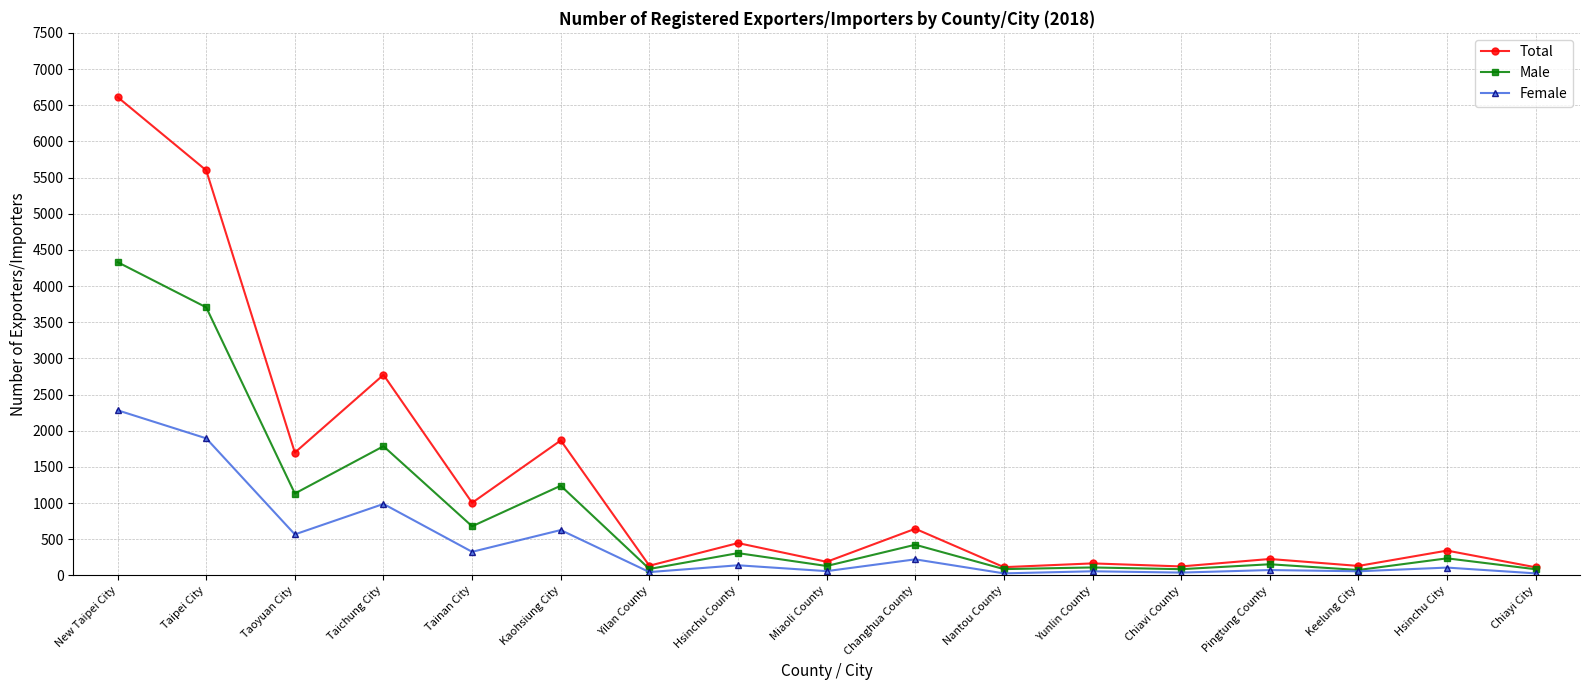

Is the value of Total at Tainan City greater than the value of Male at Hsinchu County?

Yes